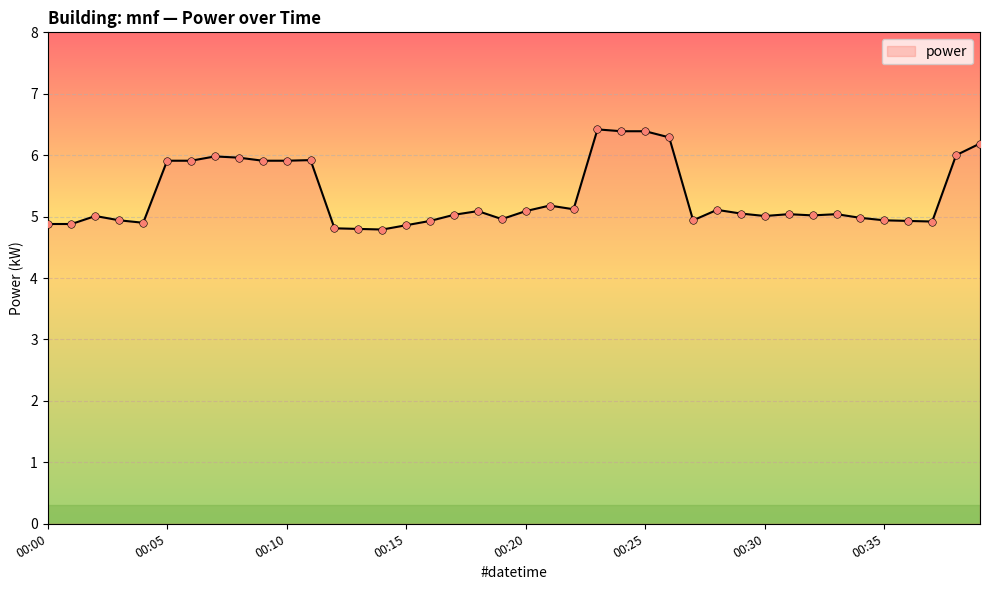

What is the minimum value shown in the chart?

4.8